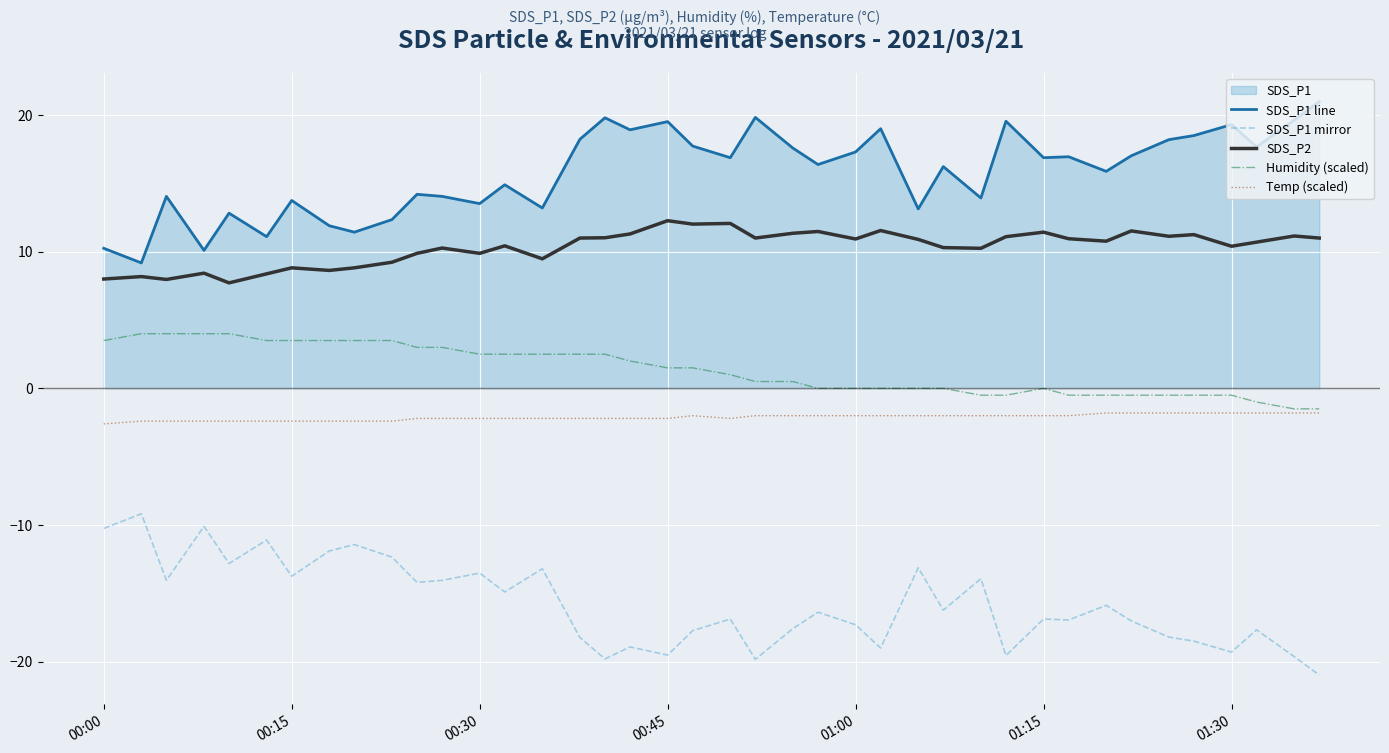

In Temp (scaled), how many points are higher than both neighbors (excluding endpoints)?

1